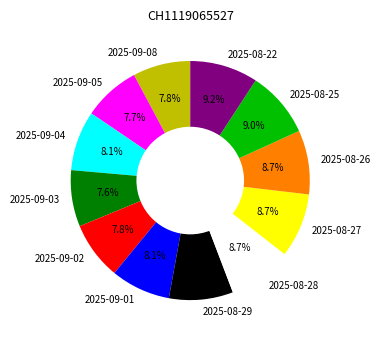

Is it true that 2025-08-29 is 9% of the pie?

True